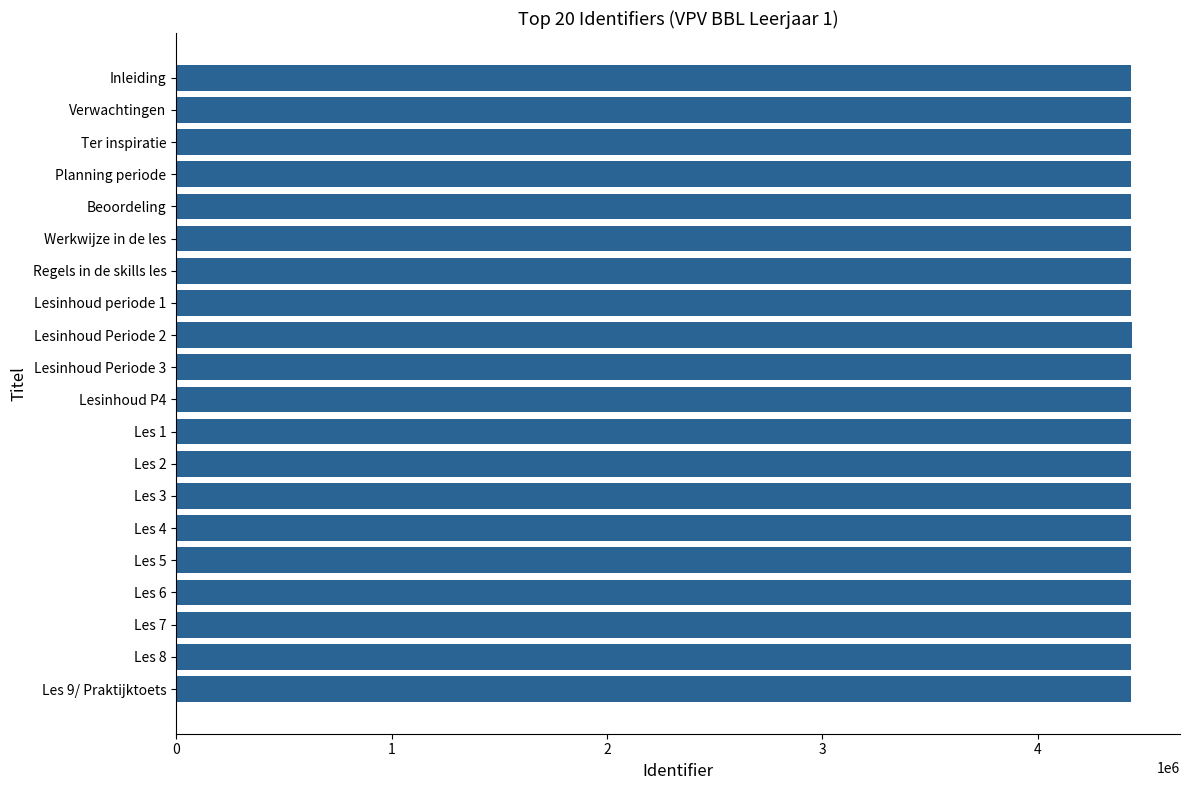

What is the value of the 12th bar from the top?

4434297